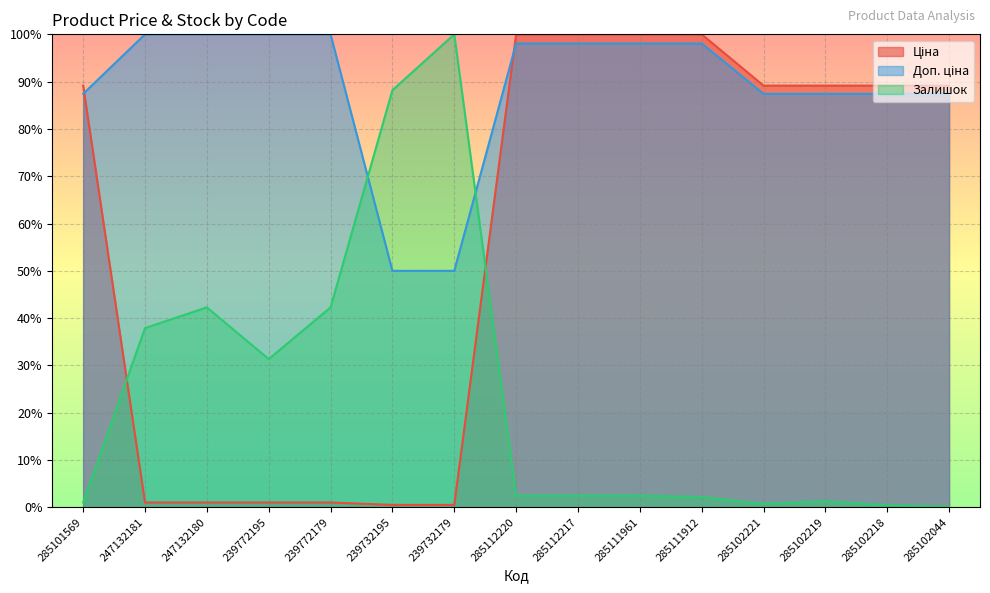

Rank the series by their maximum value, from highest to lowest.

Ціна, Доп. ціна, Залишок